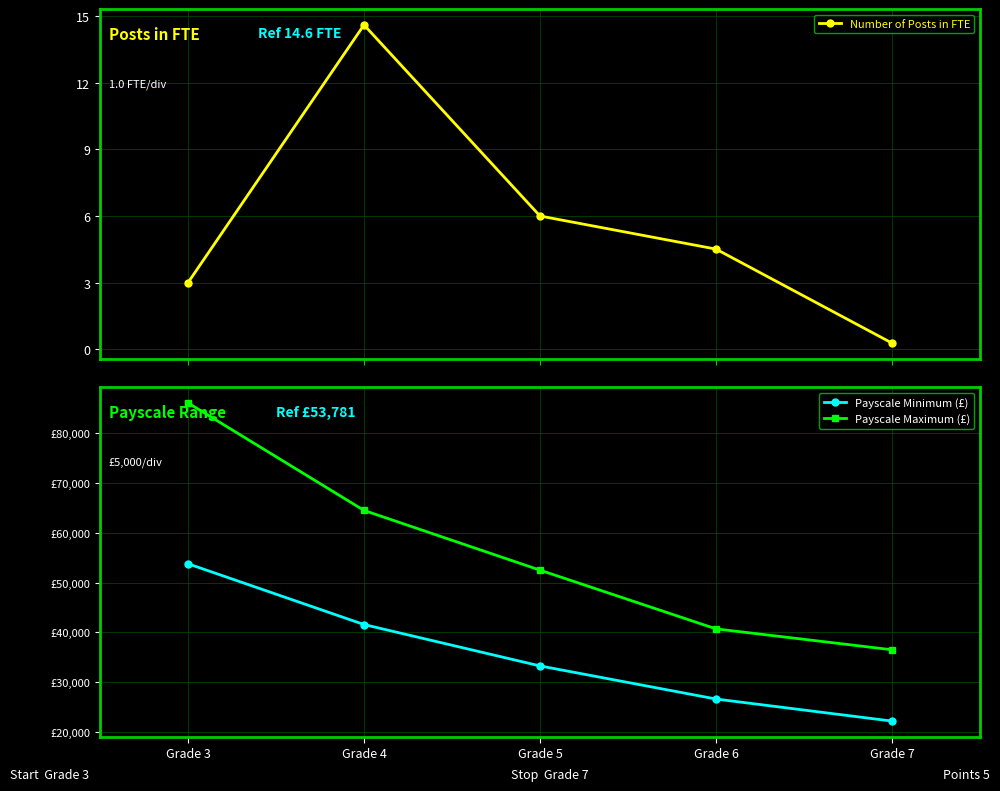

What is the difference between the second highest and second lowest values in the Payscale Maximum (£) series?

23800.0